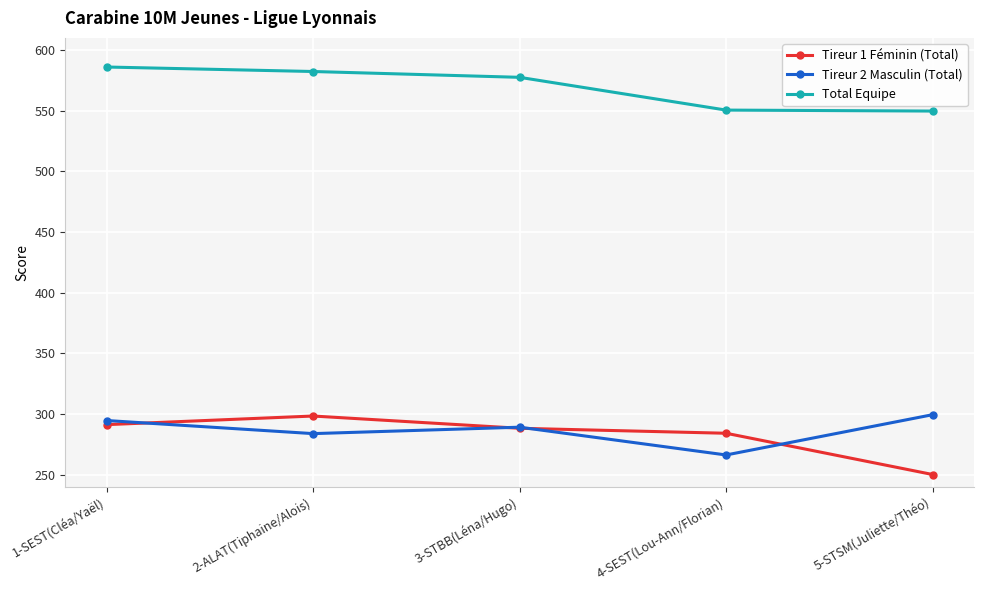

How many values in the Tireur 1 Féminin (Total) series exceed 288?

3